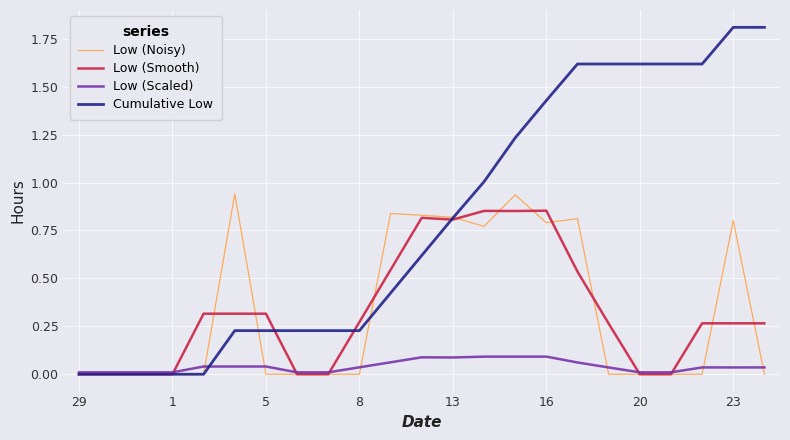

What is the maximum value shown in the chart?

1.8